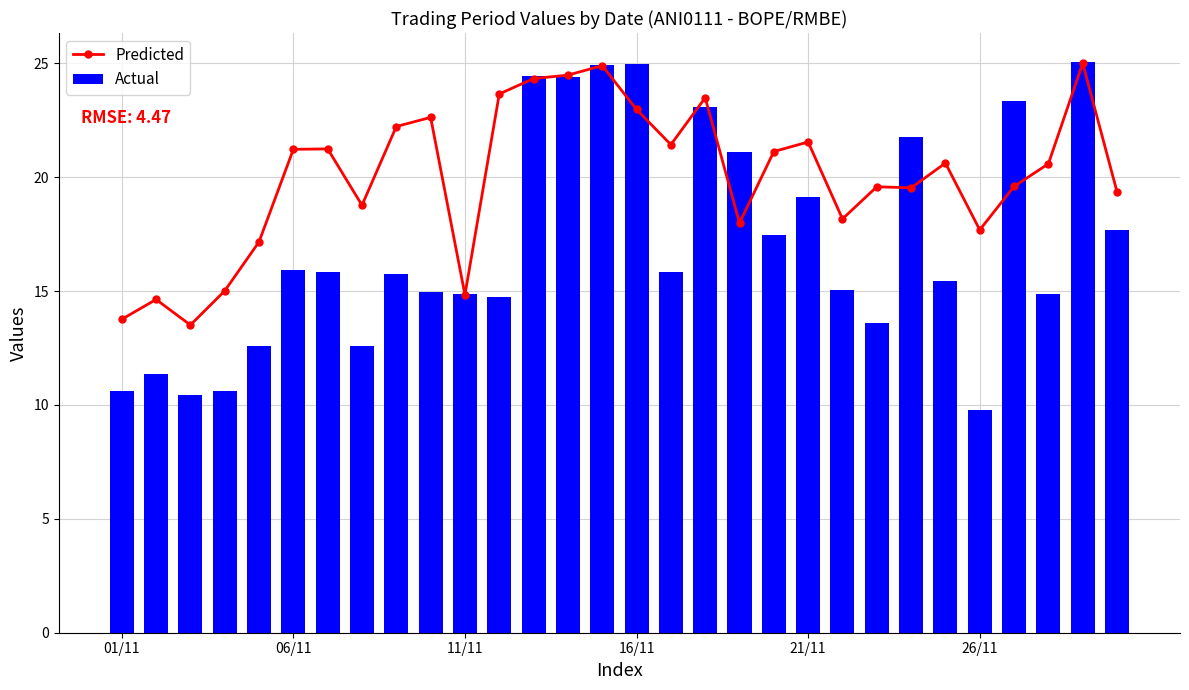

The Predicted series shows 7.7 at 01/11. True or false?

False